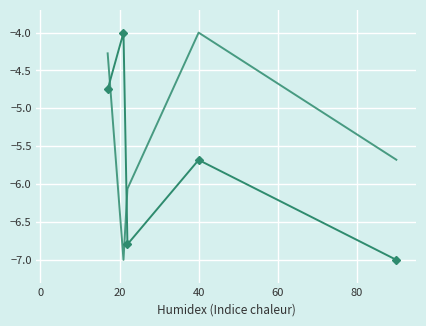

What is the minimum value shown in the chart?

-7.0